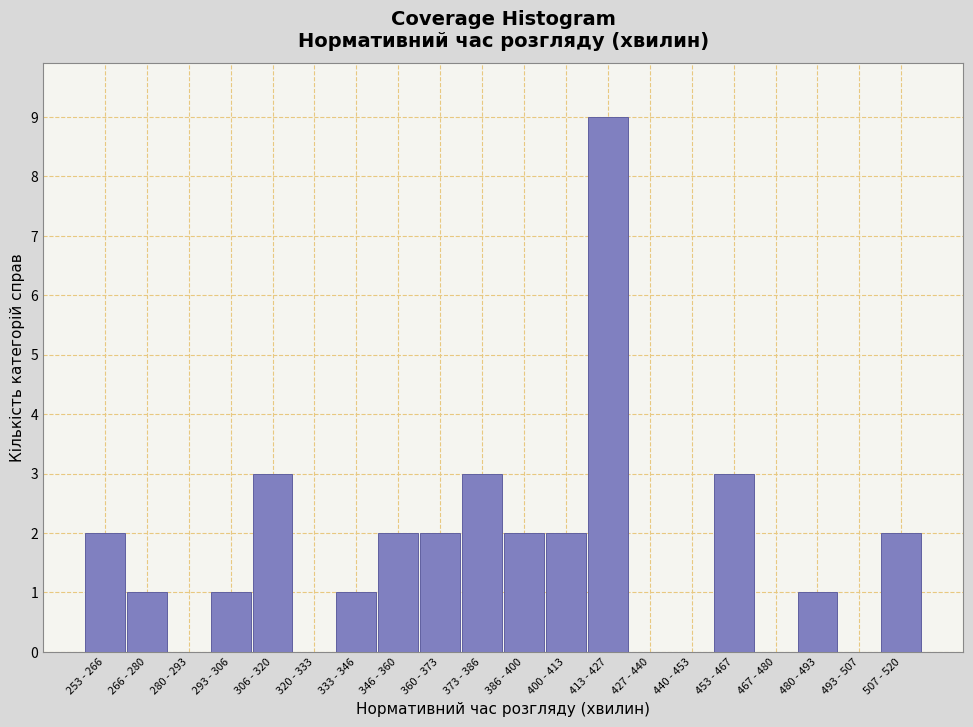

Reading left to right, extract all data points from this chart.

253 - 266=2	266 - 280=1	280 - 293=0	293 - 306=1	306 - 320=3	320 - 333=0	333 - 346=1	346 - 360=2	360 - 373=2	373 - 386=3	386 - 400=2	400 - 413=2	413 - 427=9	427 - 440=0	440 - 453=0	453 - 467=3	467 - 480=0	480 - 493=1	493 - 507=0	507 - 520=2